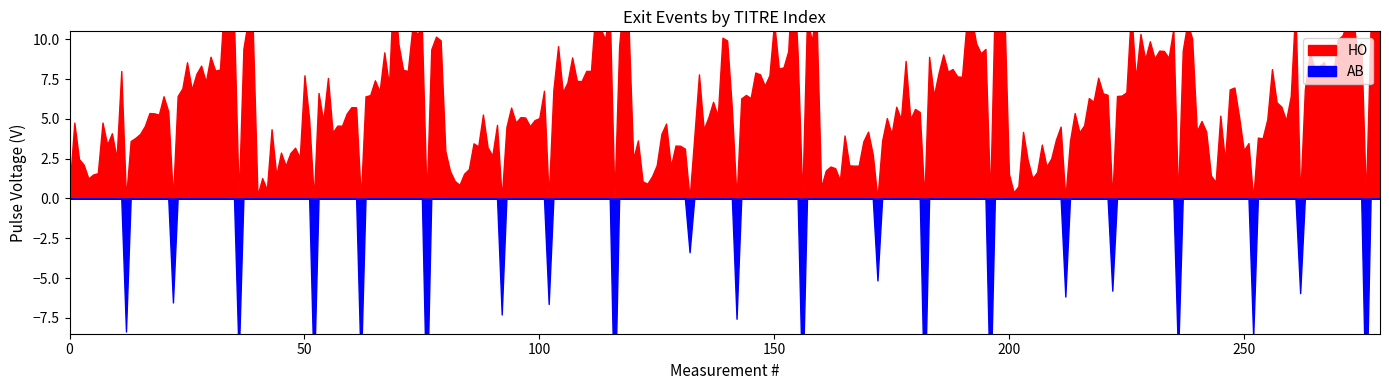

At 30, list the series in order from smallest to largest.

AB_exits, HO_exits